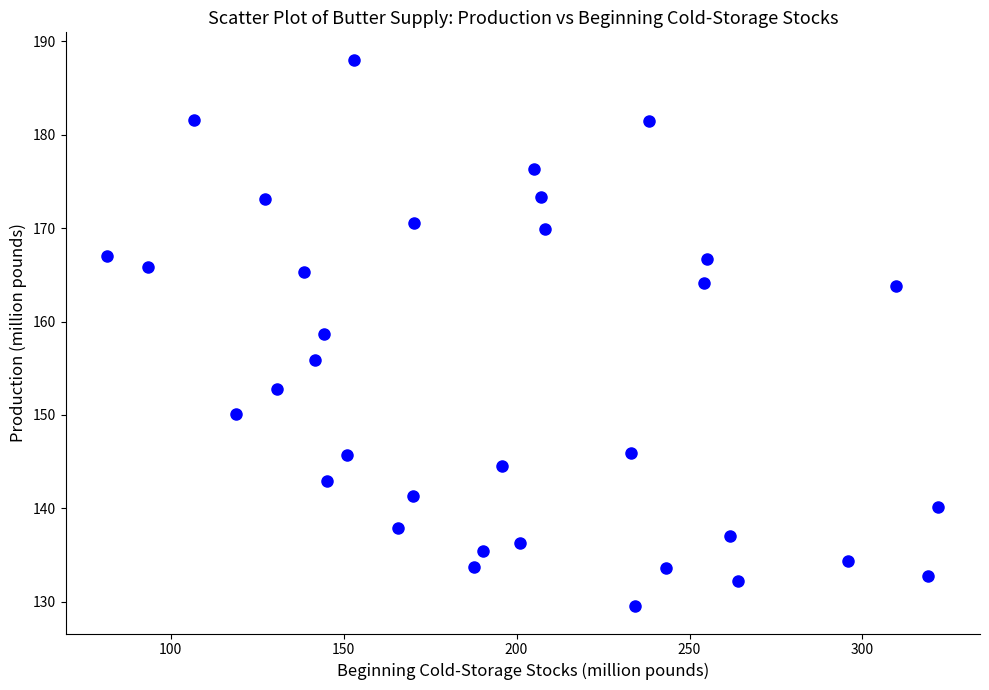

What Y value in the scatter plot is closest to 158?

158.7